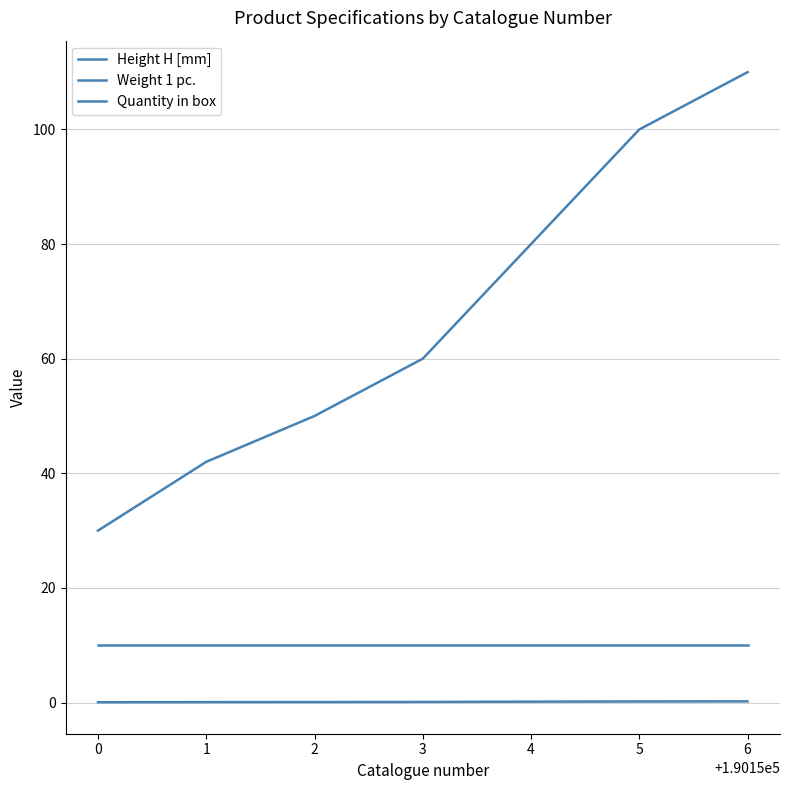

Does the chart have visible grid lines?

Yes